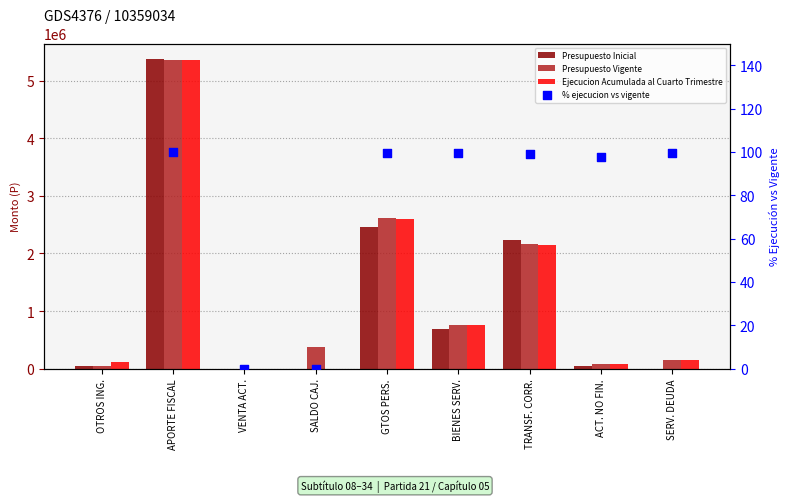

Which series contains the highest Y value?

Presupuesto Inicial